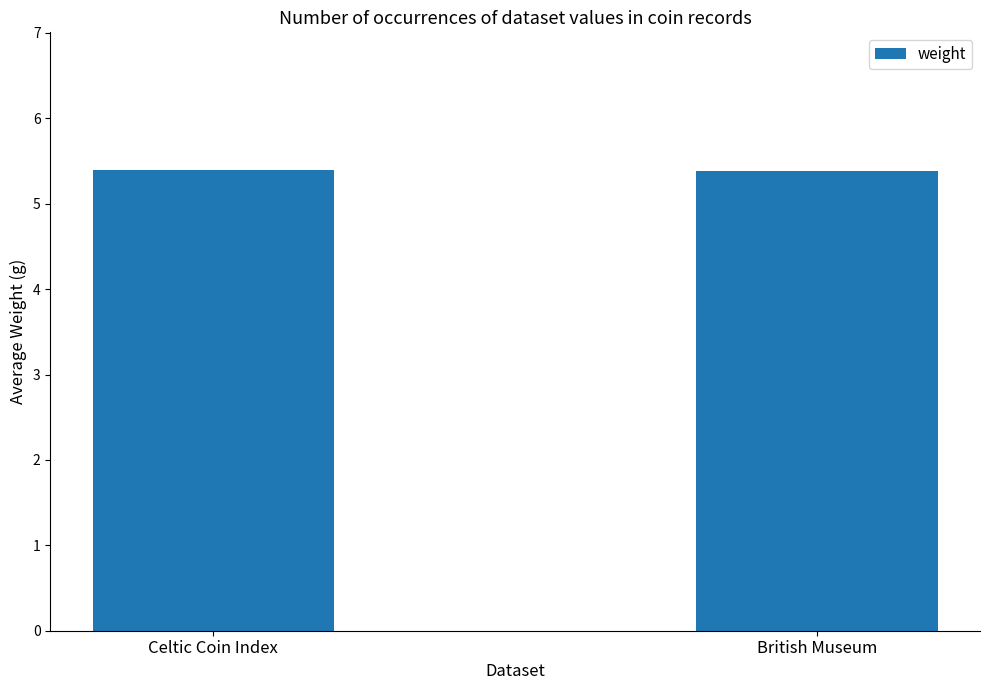

What is the approximate value at British Museum?

5.4